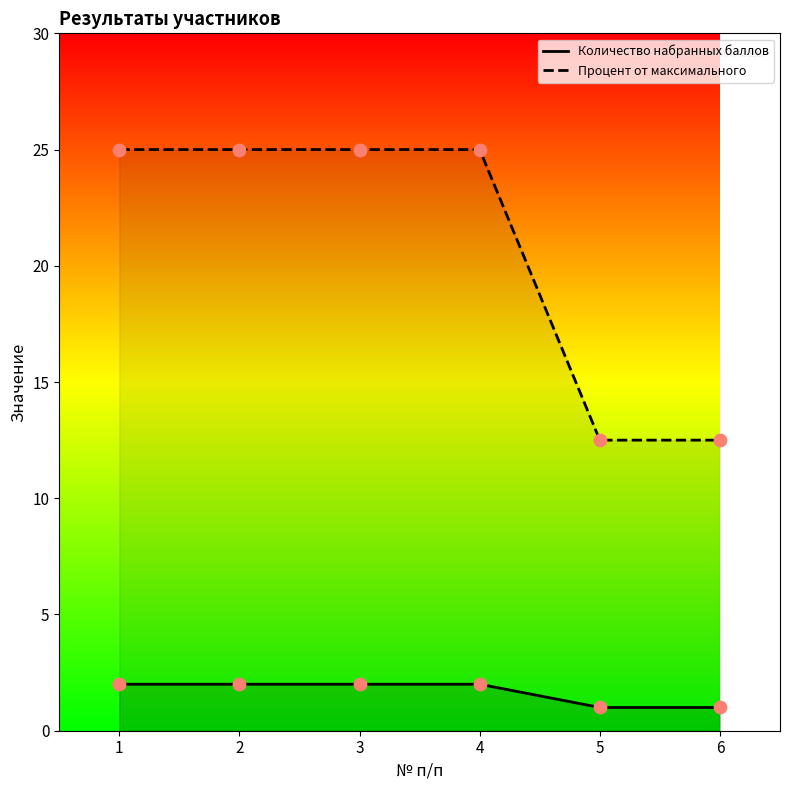

What is the total value across all series at 2?

27.0